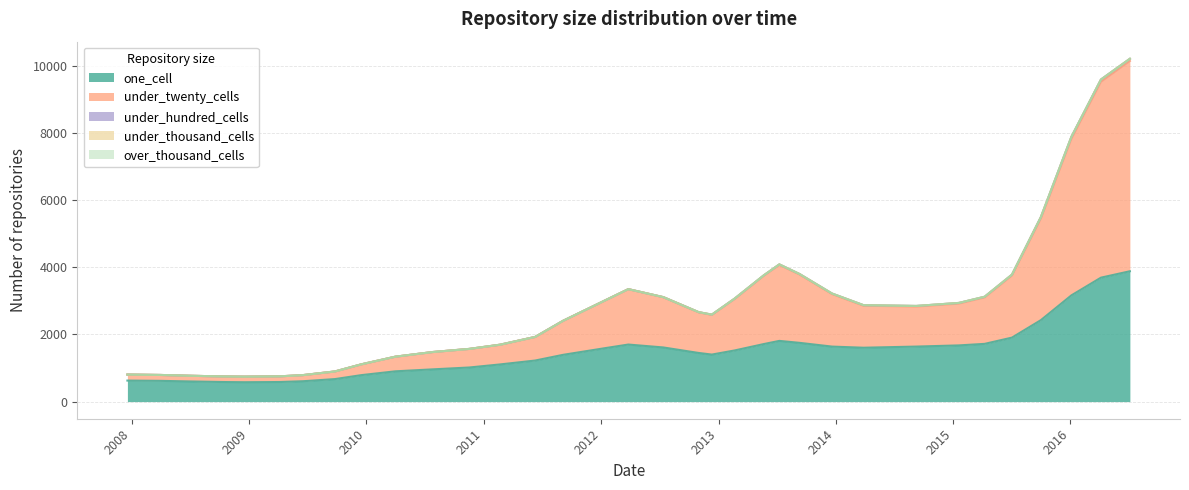

What is the difference between the one_cell values at 12 and 26?

595